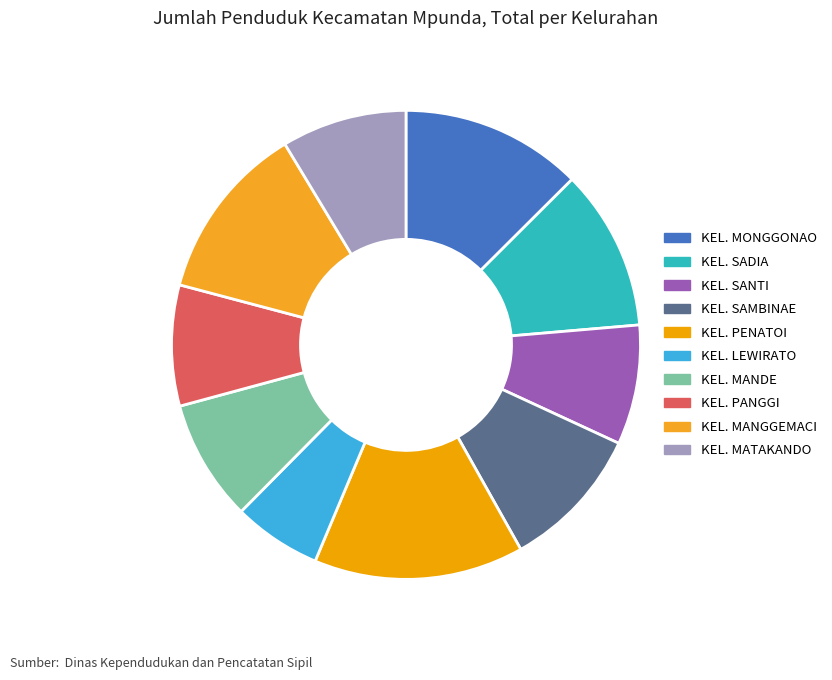

How many slices are in this pie chart?

10